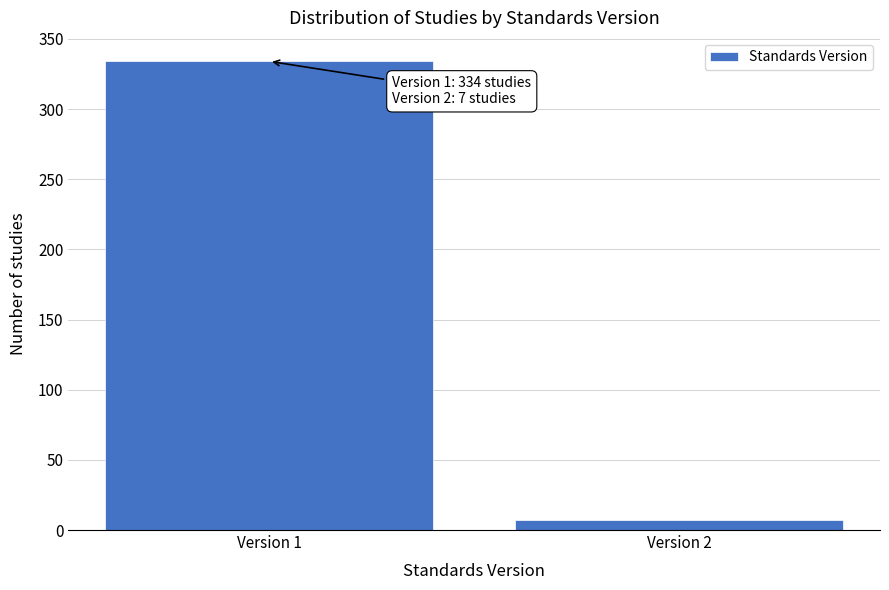

Reading right to left, what are all the values shown in this chart?

Version 2=7	Version 1=334